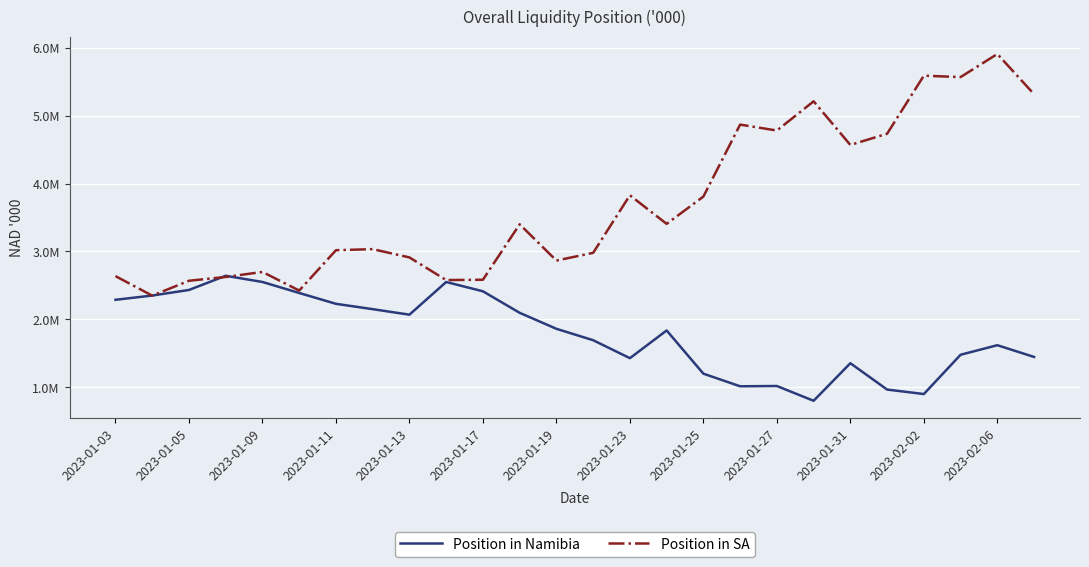

Which series has the widest spread of values?

Position in SA